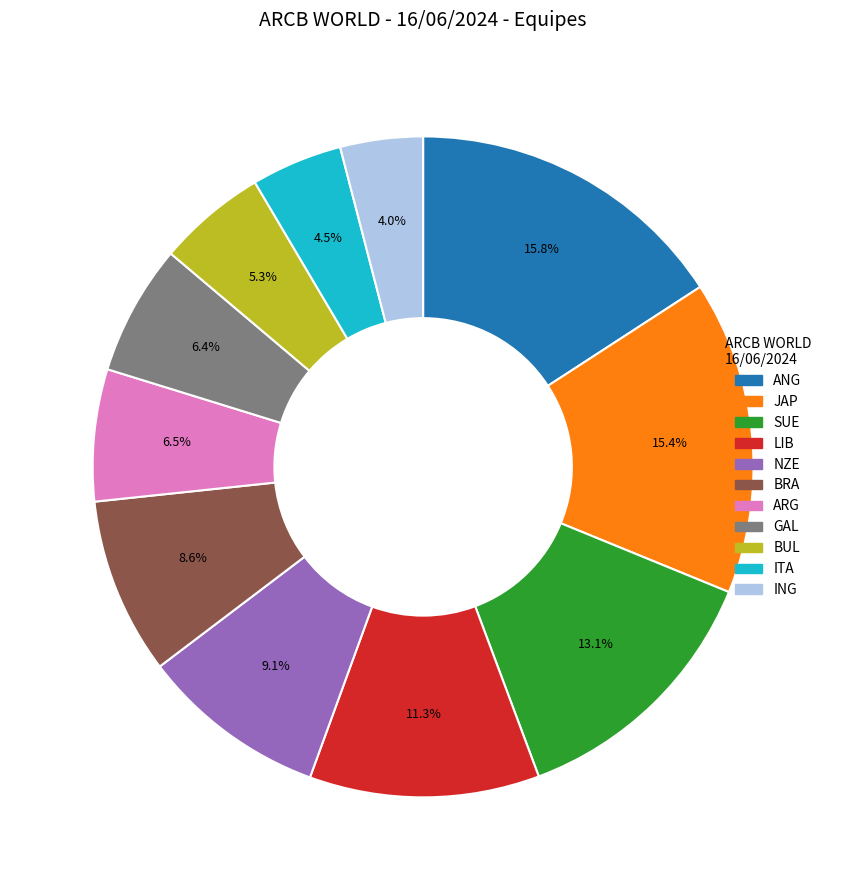

Between NZE and SUE, which is larger?

SUE